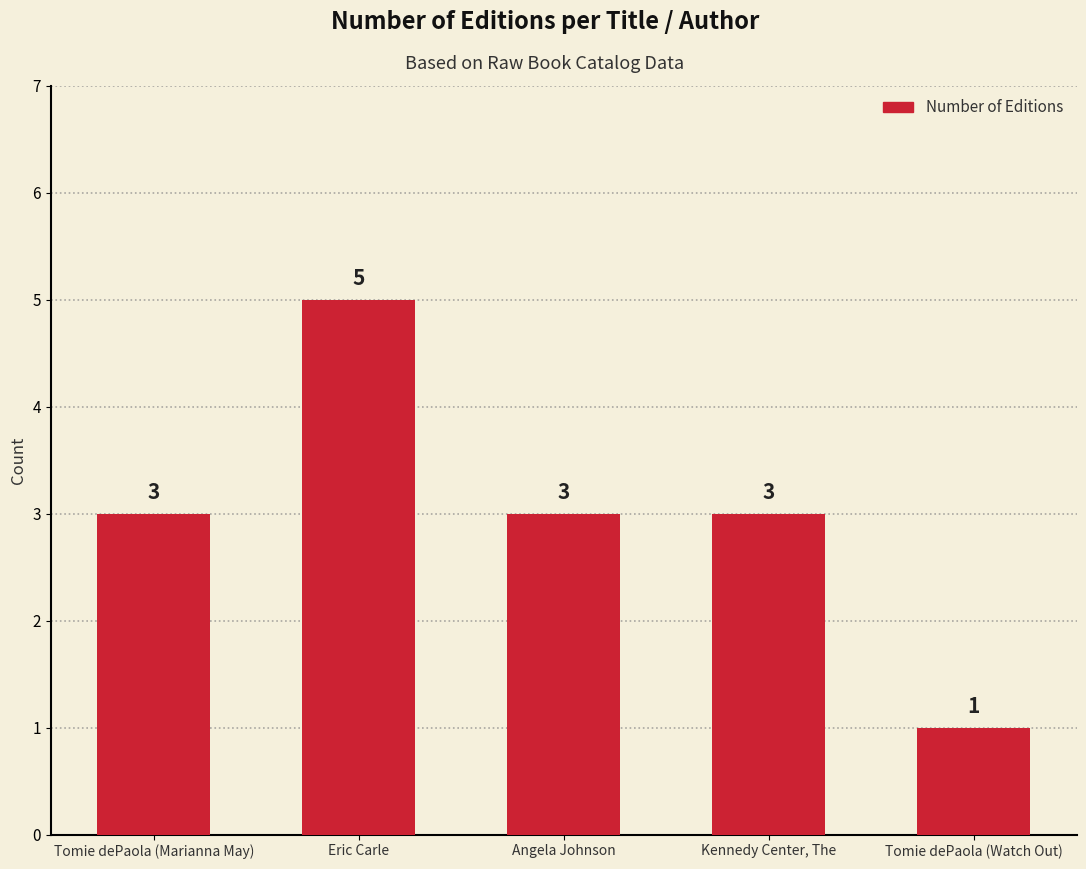

What is the difference between the maximum and minimum values?

4